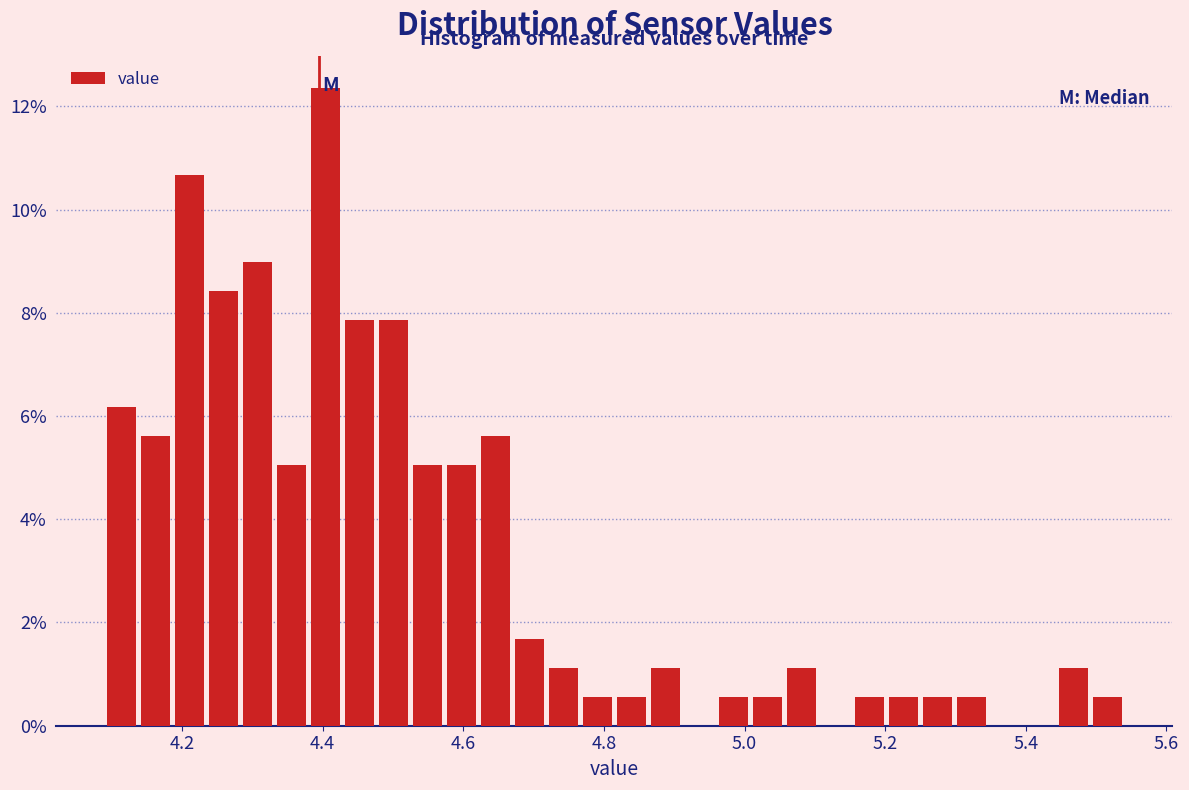

Around what value on the x-axis is the tallest bar? Give the approximate position of its centre, as read against the axis.

4.40